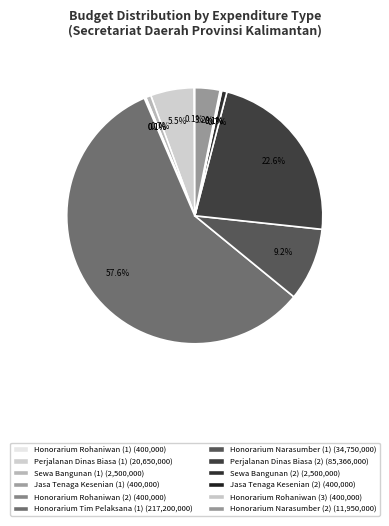

The Honorarium Rohaniwan (1) slice represents 1% of the pie. True or false?

False